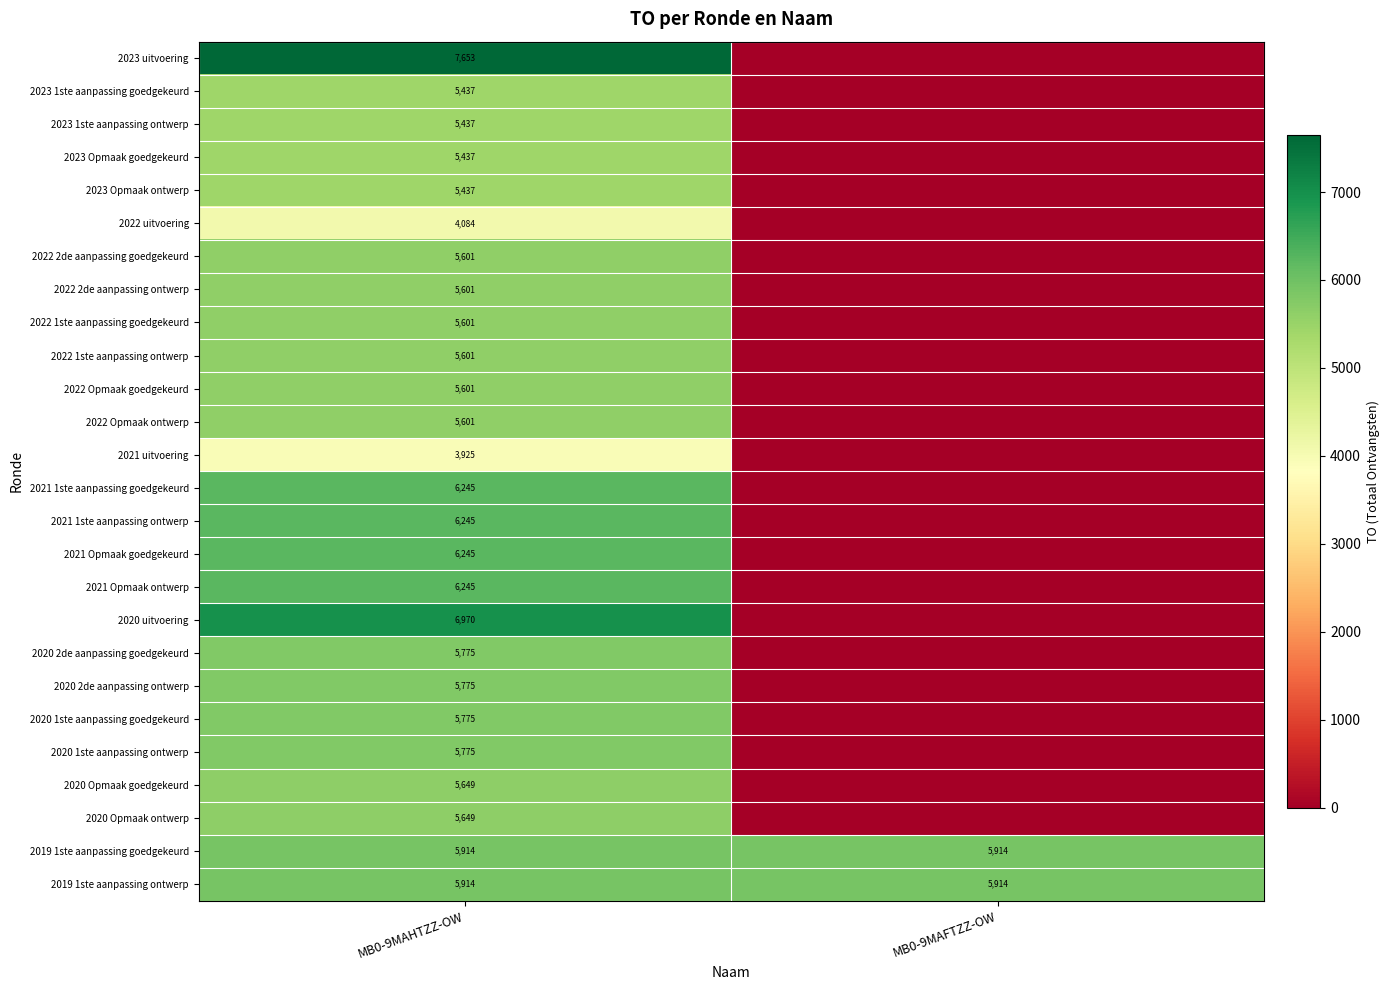

What is the sum of all 2019 1ste aanpassing ontwerp values?

11828